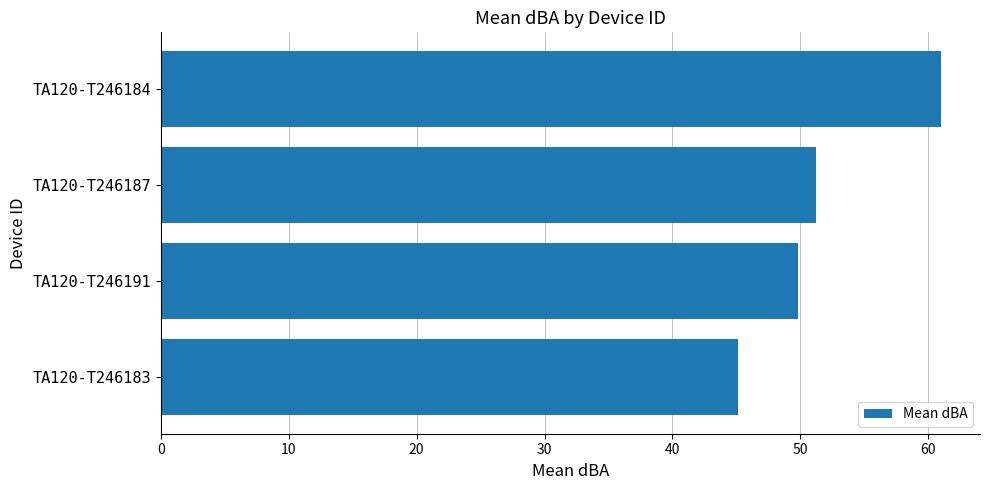

Approximately how many times larger is the value at TA120-T246184 compared to TA120-T246183?

1.4